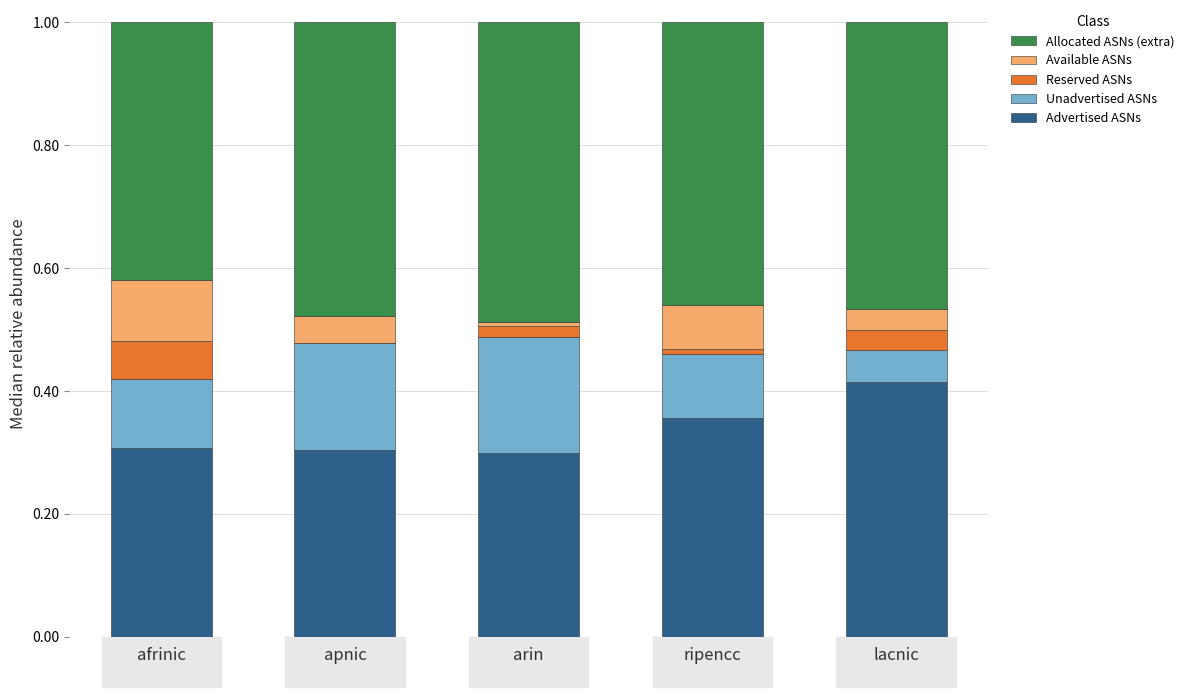

What is the total value across all series at afrinic?

1.0